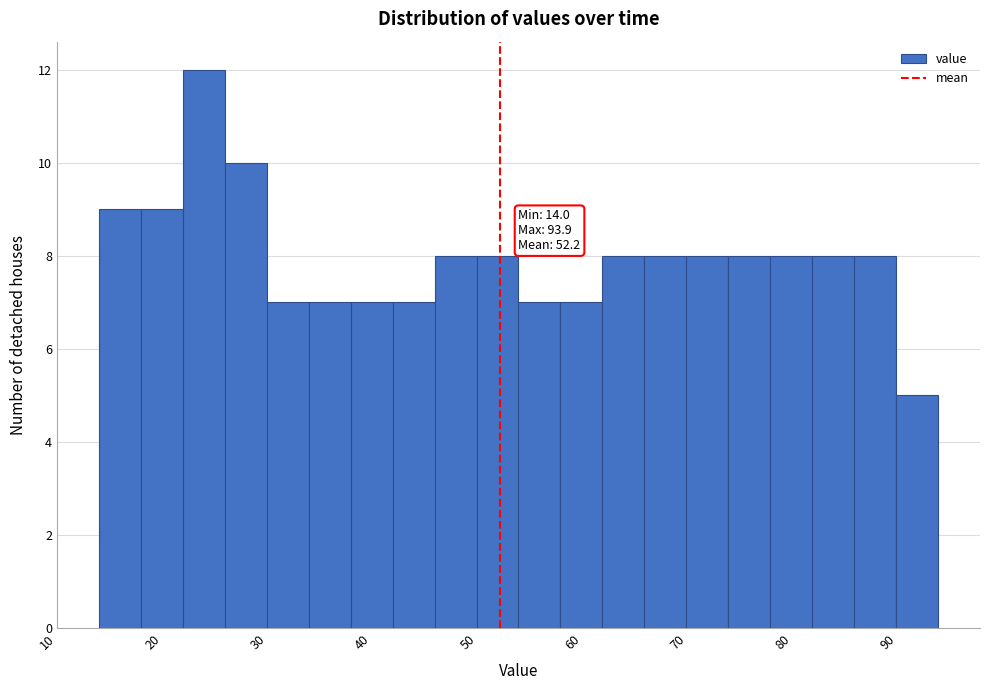

Around what value on the x-axis is the tallest bar? Give the approximate position of its centre, as read against the axis.

24